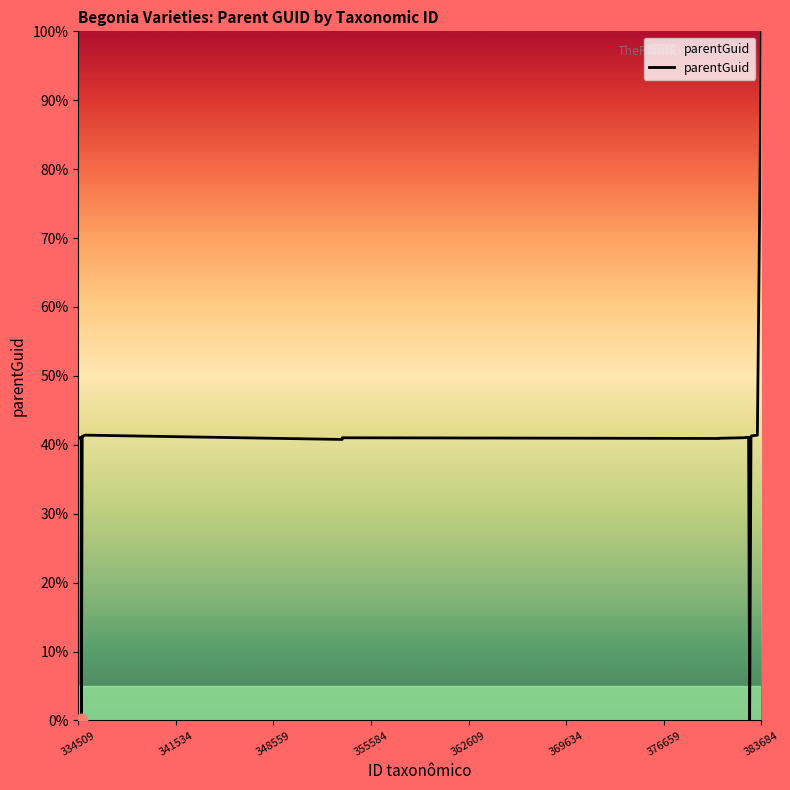

What is the difference between the maximum and minimum values?

100.0